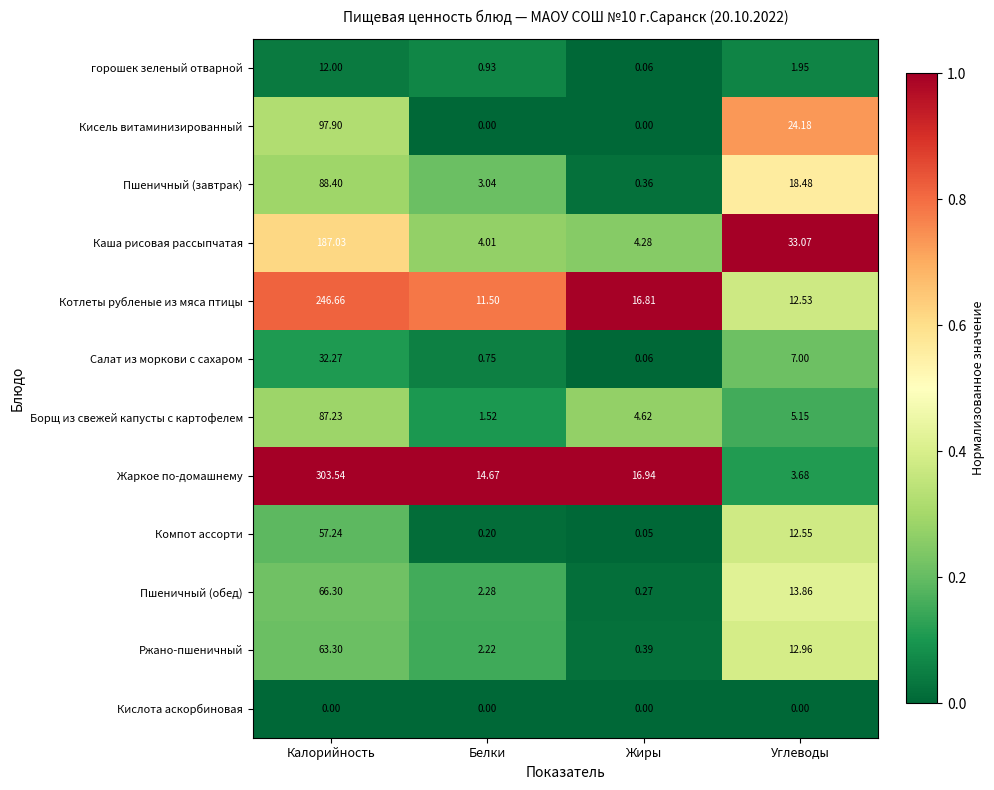

Which category has the lowest value in the горошек зеленый отварной series?

Жиры